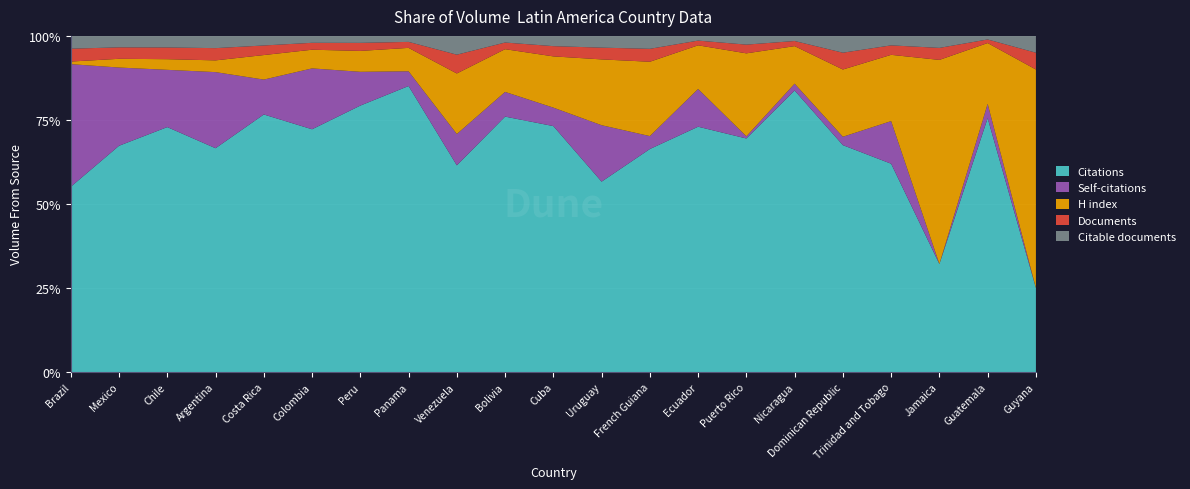

Reading left to right, what are all the values shown in this chart?

Citations: 9625	2074	1609	1353	672	702	497	525	99	269	120	81	69	208	107	165	27	44	9	71	5
Self-citations: 6370	717	376	460	91	176	63	27	15	26	9	24	4	32	1	4	1	9	0	4	0
H index: 135	80	70	71	64	54	39	43	29	45	25	28	23	37	38	22	8	14	17	17	13
Documents: 668	105	77	74	25	20	15	11	9	7	5	5	4	4	4	3	2	2	1	1	1
Citable documents: 665	105	76	74	25	20	13	11	9	7	5	5	4	4	4	3	2	2	1	1	1